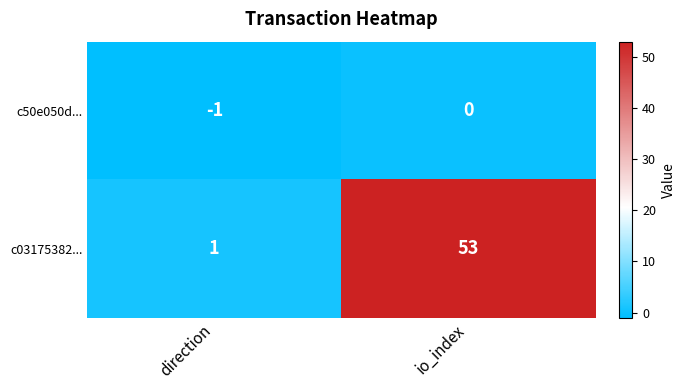

Rank the series by their maximum value, from lowest to highest.

c50e050d..., c03175382...